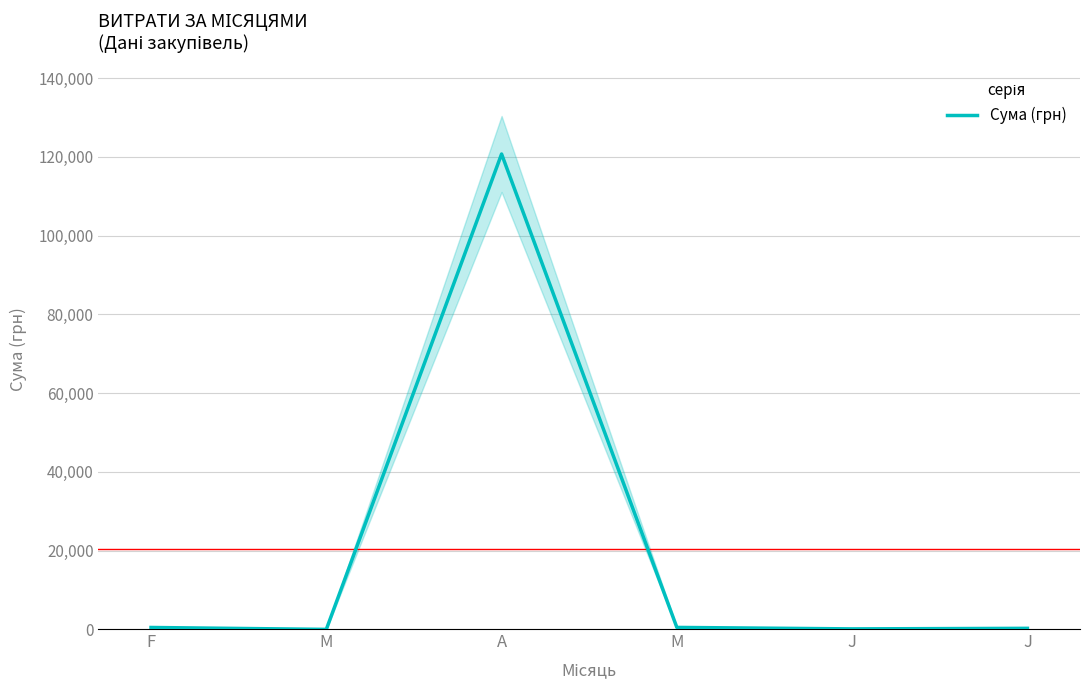

The chart shows a value of 50637.2 at M. True or false?

False